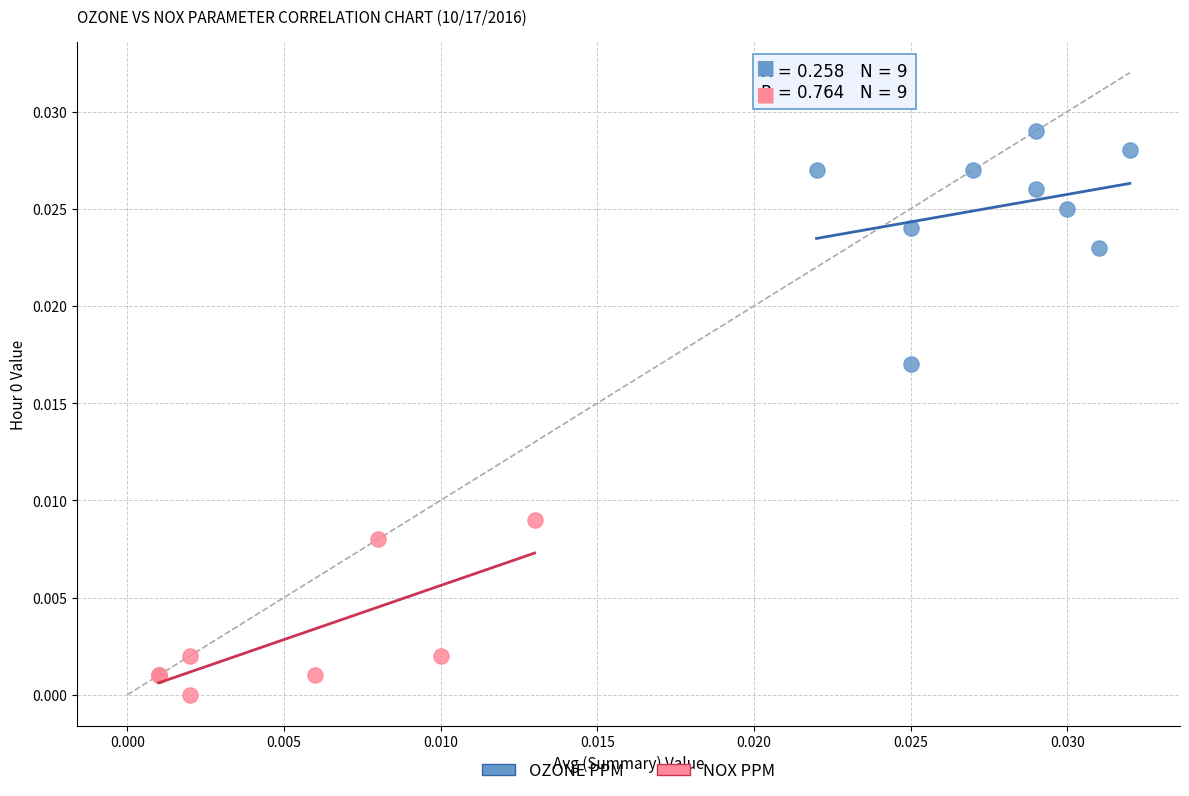

Which series contains the lowest Y value?

NOX PPM